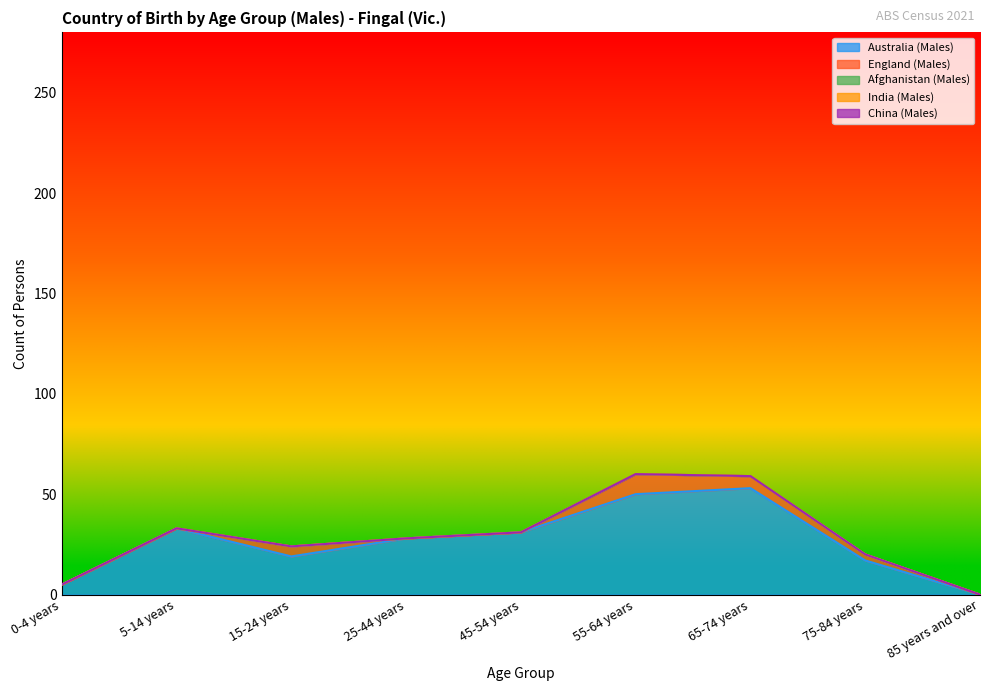

The England (Males) series shows 10 at 65-74 years. True or false?

False